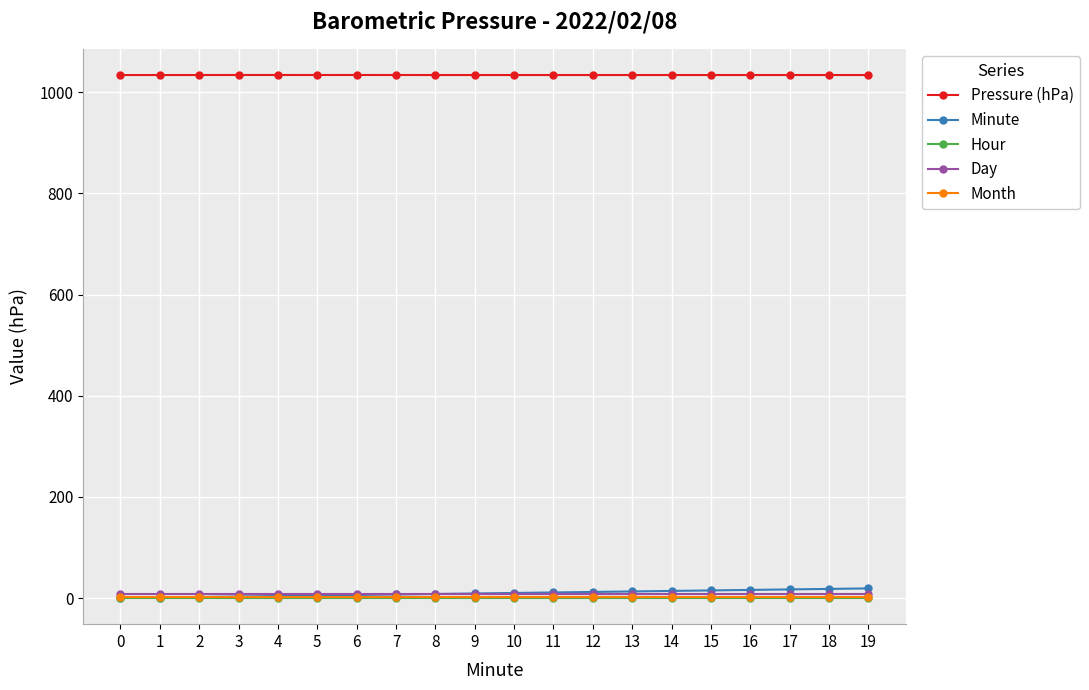

What is the maximum value shown in the chart?

1034.2